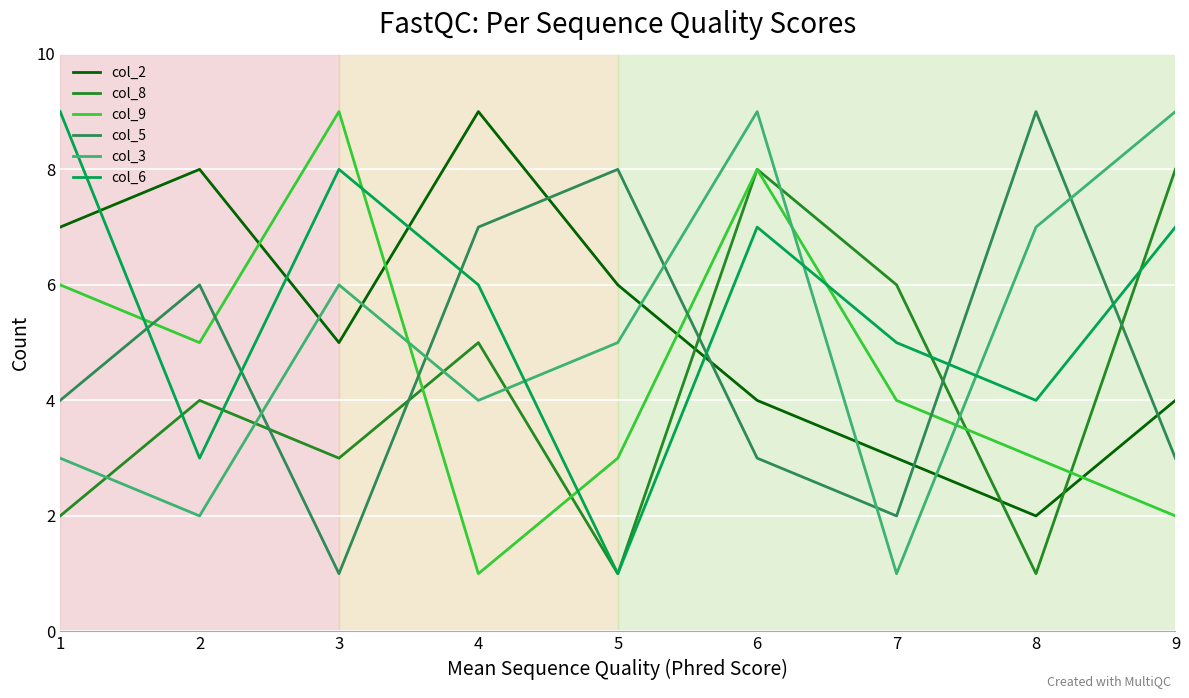

In col_6, how many points are lower than both neighbors (excluding endpoints)?

3